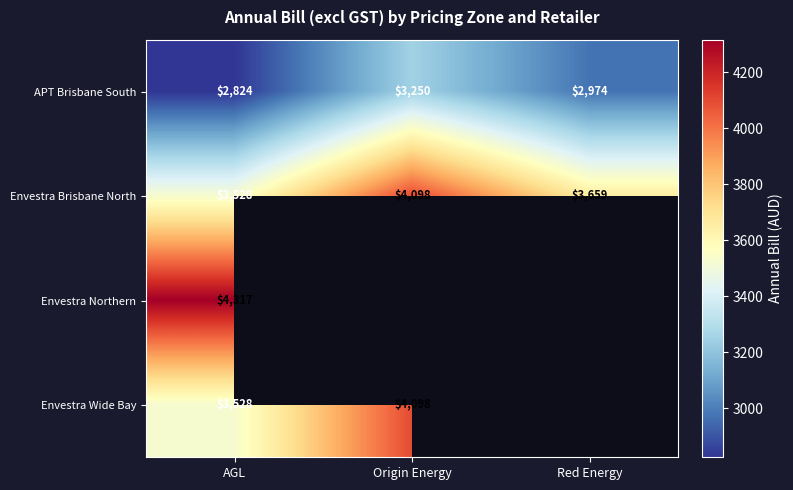

Which has a higher value, Origin Energy or AGL?

Origin Energy